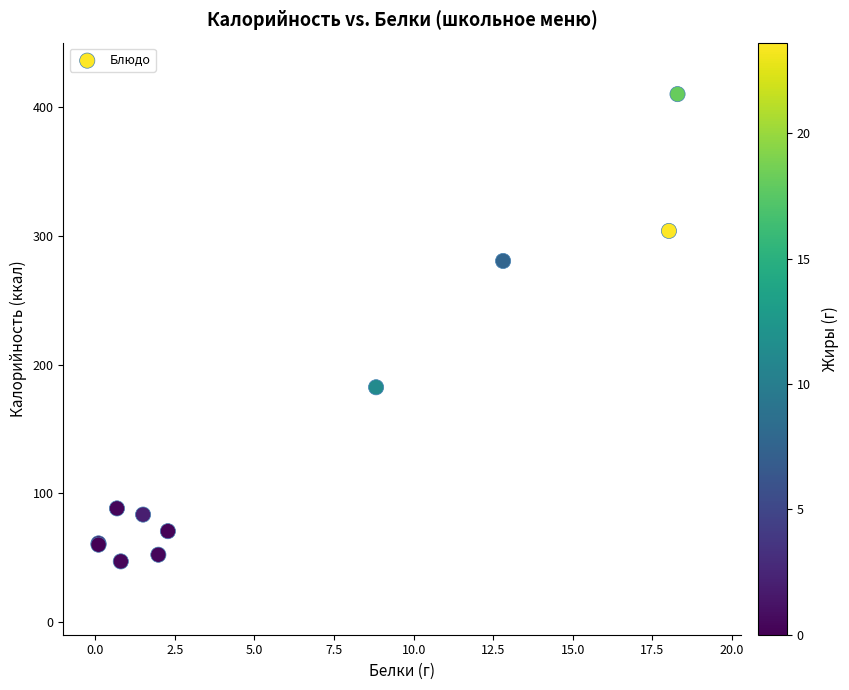

What Y value in the scatter plot is closest to 228?

182.4